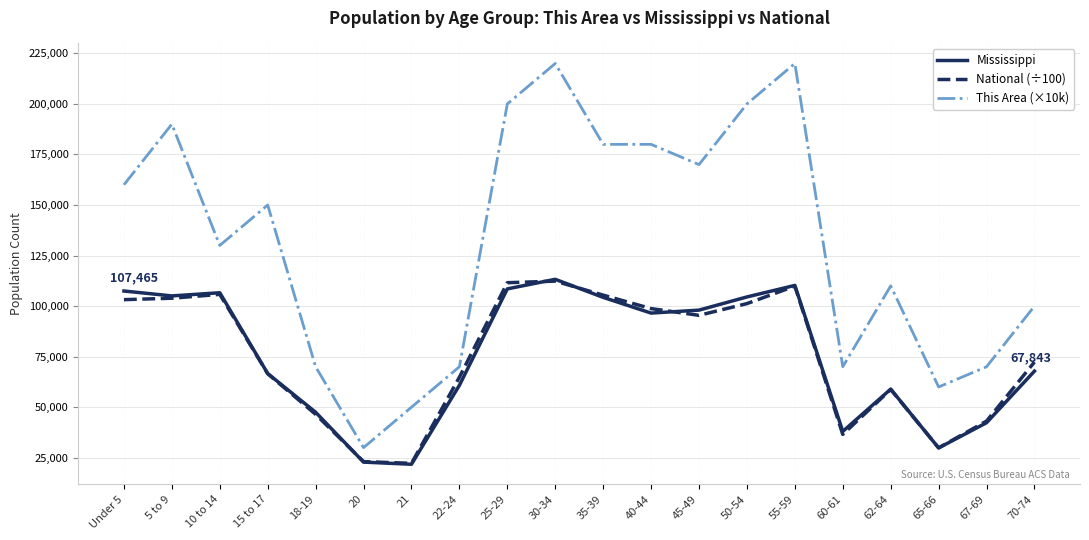

Which series has the largest range (max minus min)?

This Area (×10k)